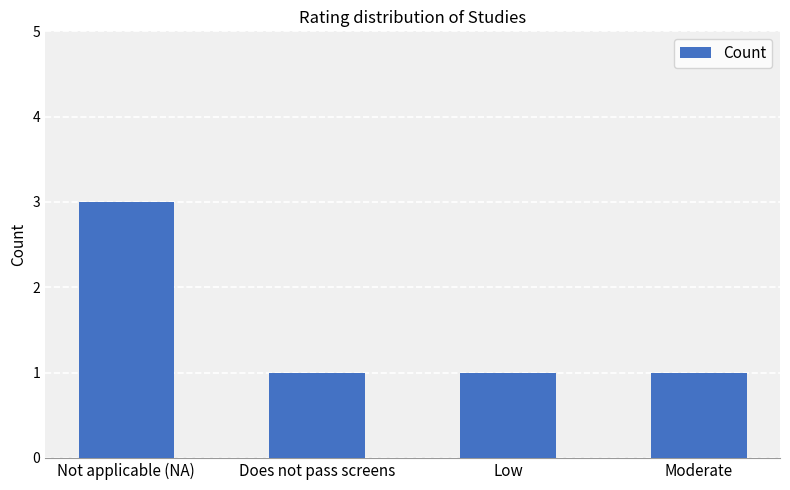

What is the minimum value shown in the chart?

1